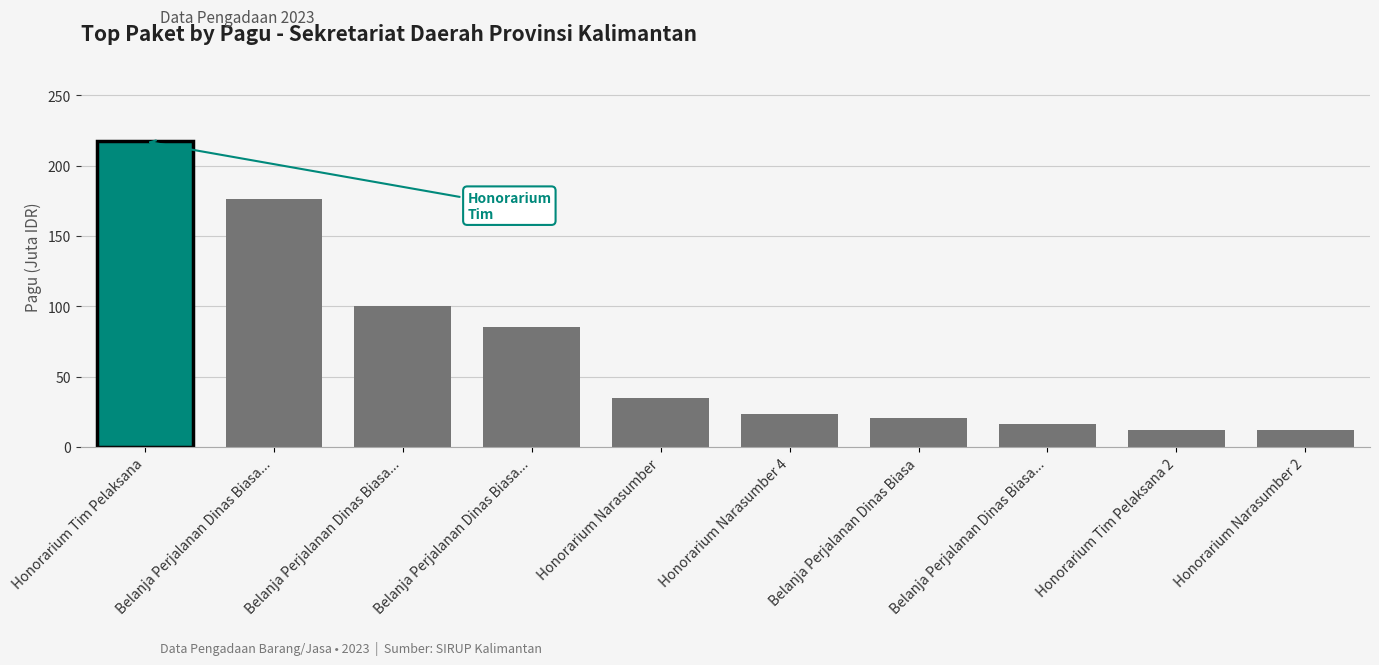

How many distinct data groups are displayed?

1